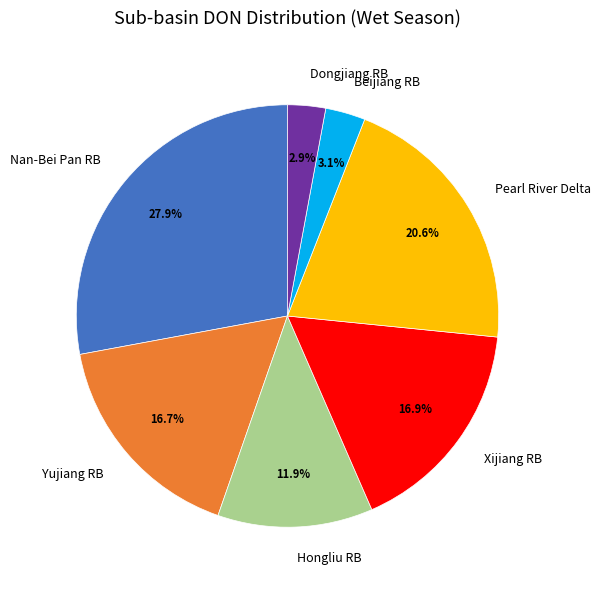

To the nearest percent, what portion does Nan-Bei Pan RB represent?

28%